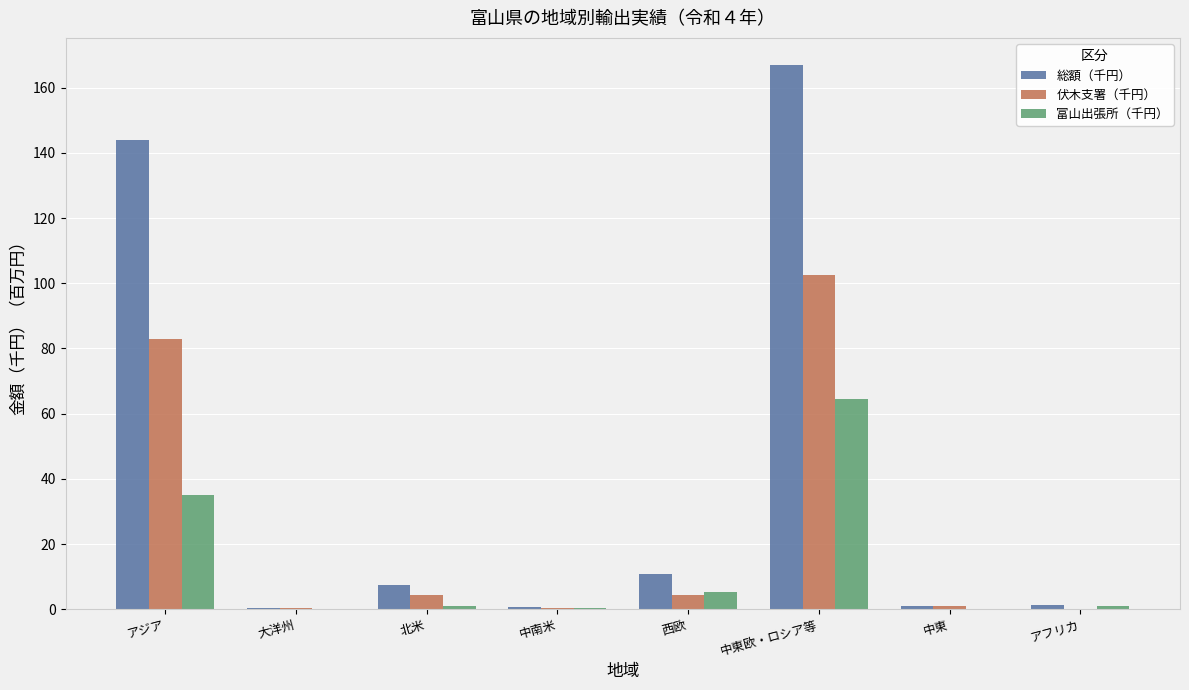

Which series has the largest total across all categories?

総額（千円）